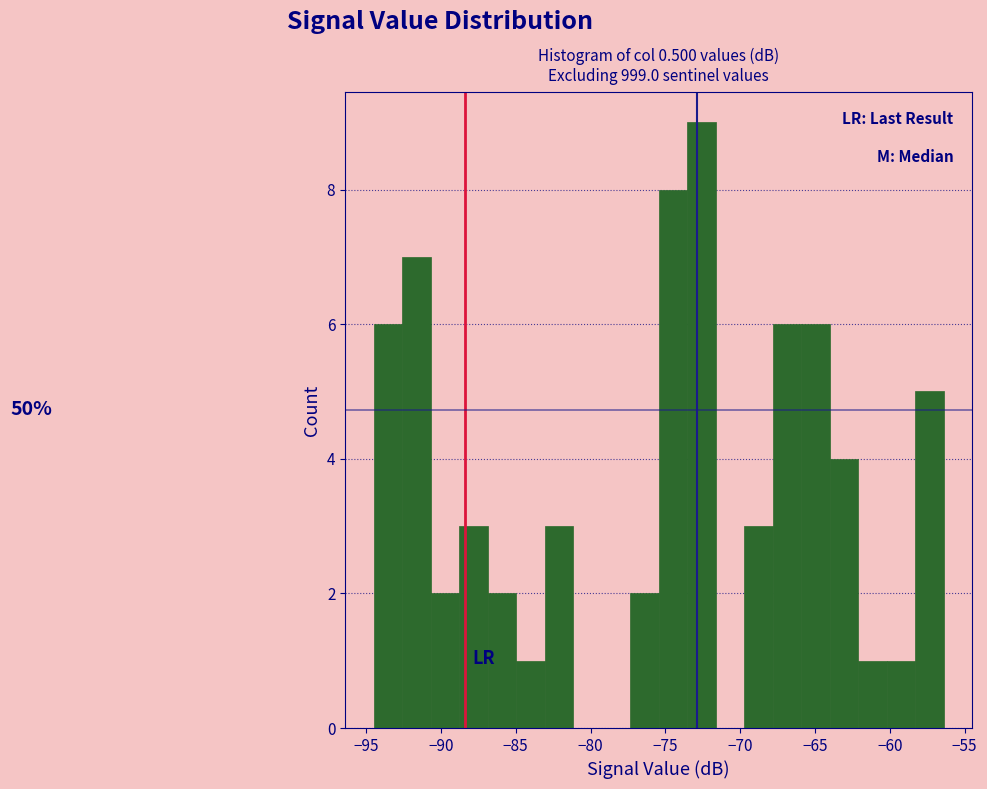

Around what value on the x-axis is the tallest bar? Give the approximate position of its centre, as read against the axis.

-72.5